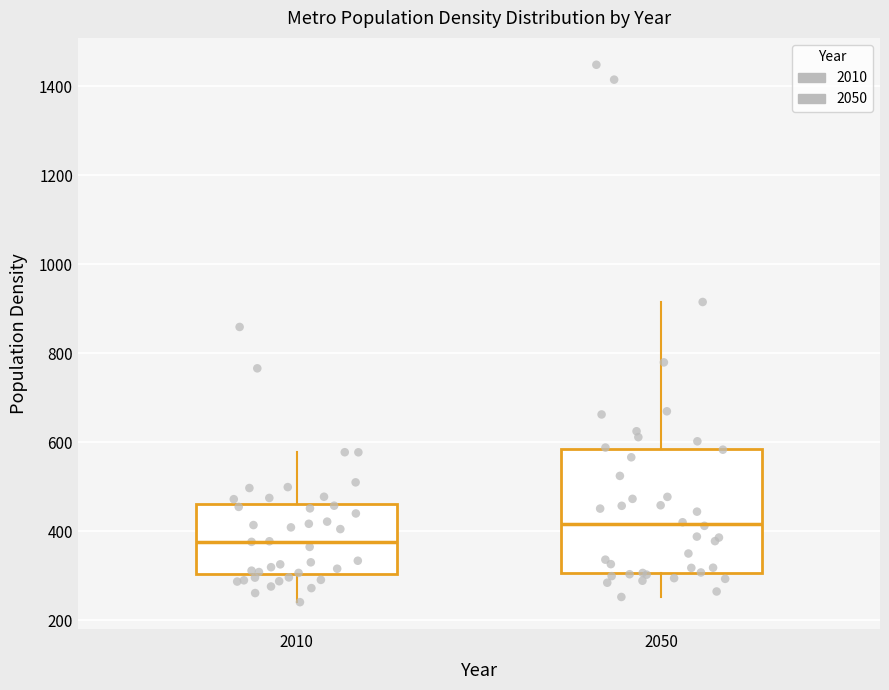

Reading left to right, read every box against the y-axis: the position of its median line, the range the box covers, and the ends of its whiskers. The values are not printed on the chart, so give them approximately, as read against the axis.

2010: median 380, box 300 to 460, whiskers 240 to 580
2050: median 420, box 300 to 580, whiskers 260 to 920